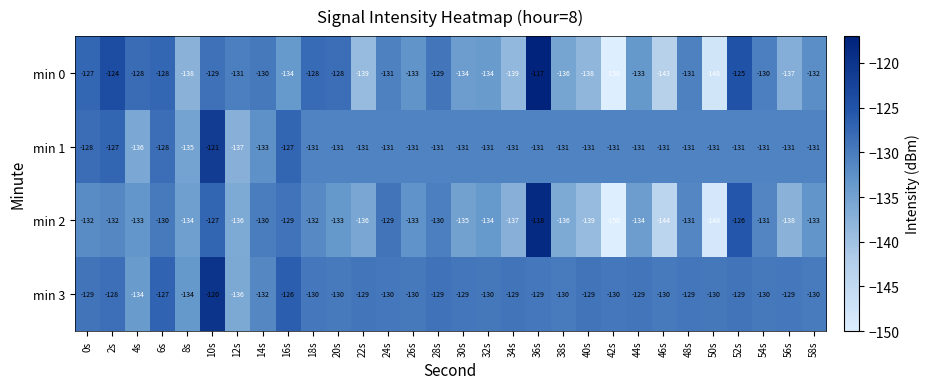

The min 3 series shows -129 at 22s. True or false?

True